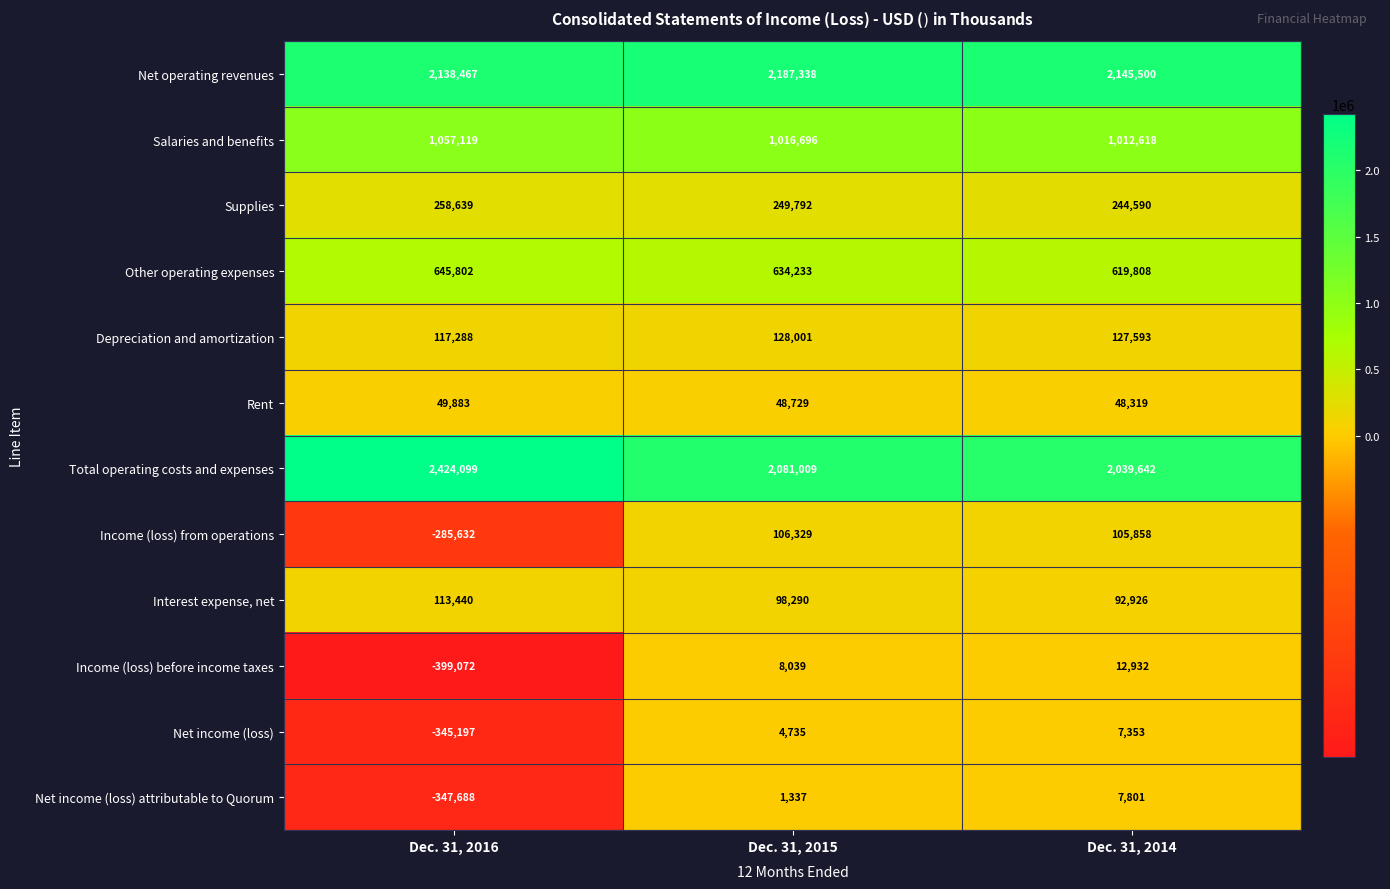

What is the sum of all Total operating costs and expenses values?

6544750